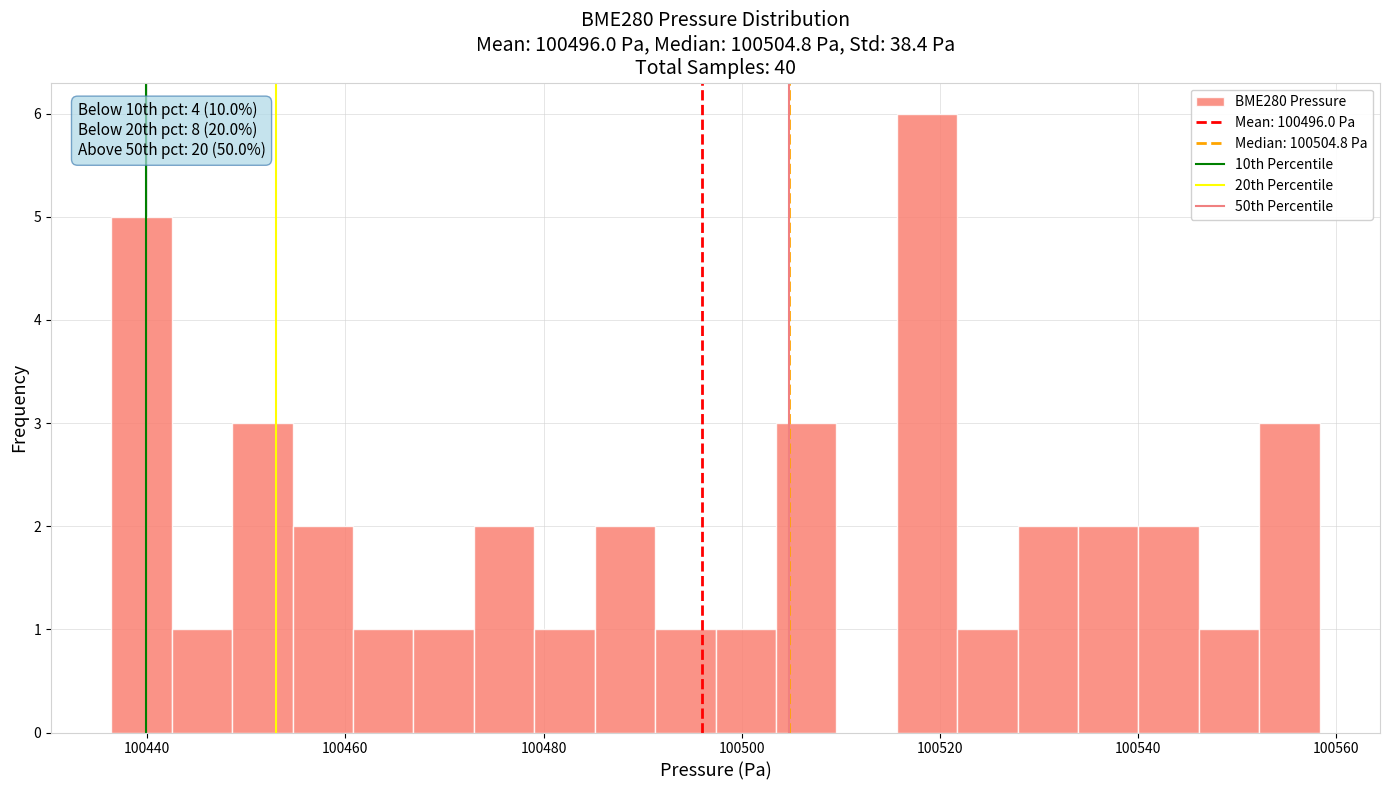

Read against the x-axis, roughly where is the centre of the tallest bar?

100518